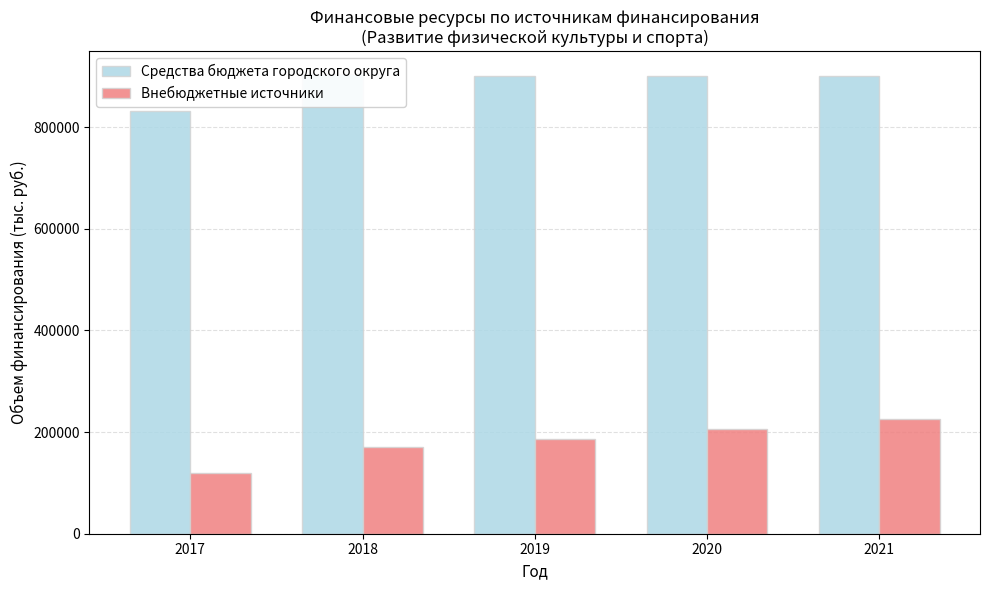

Which has a higher value, 2019 or 2021?

2019